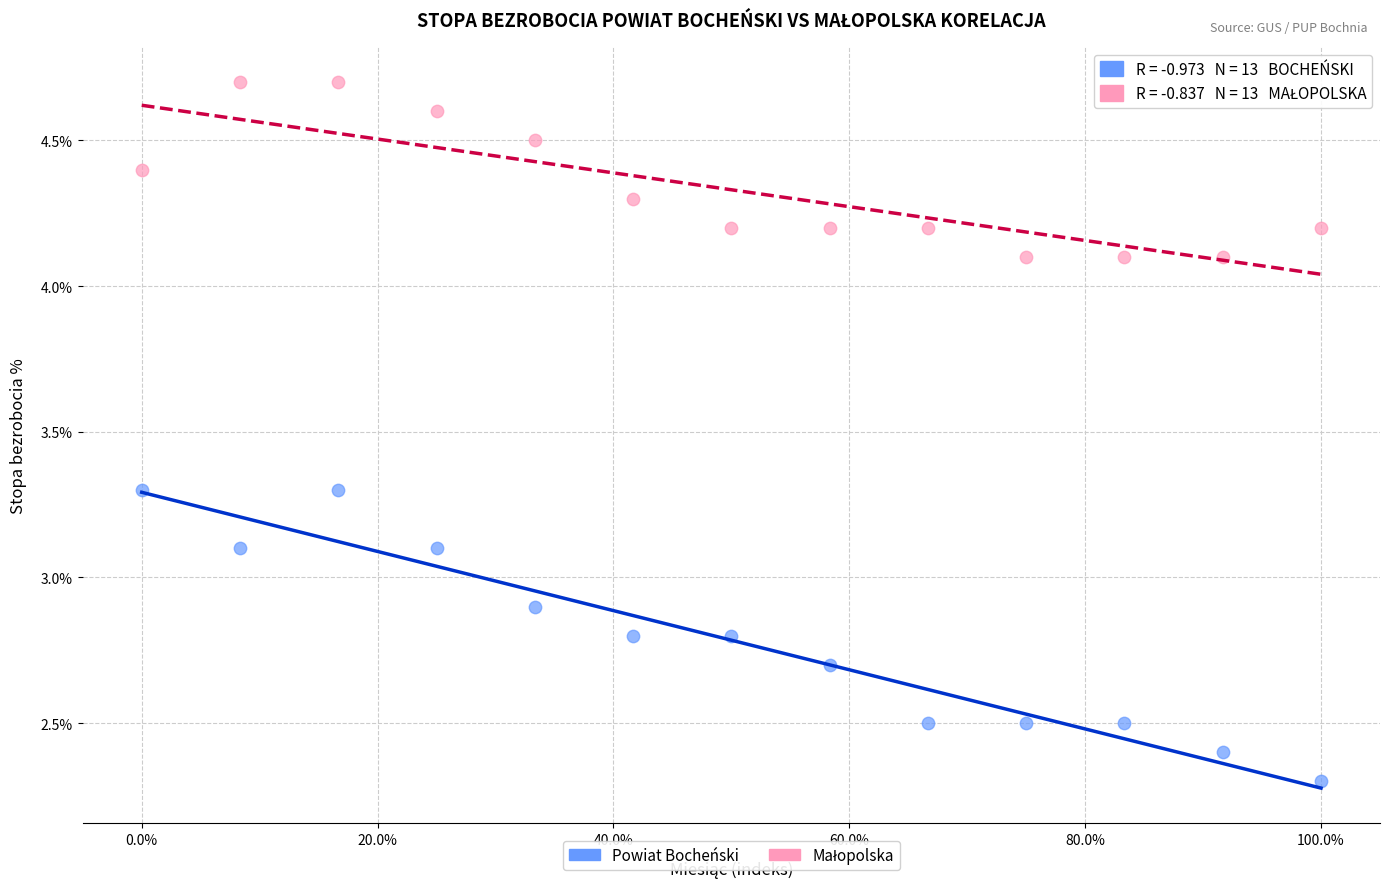

Across all data points, what is the range of Y values (max minus min)?

2.4